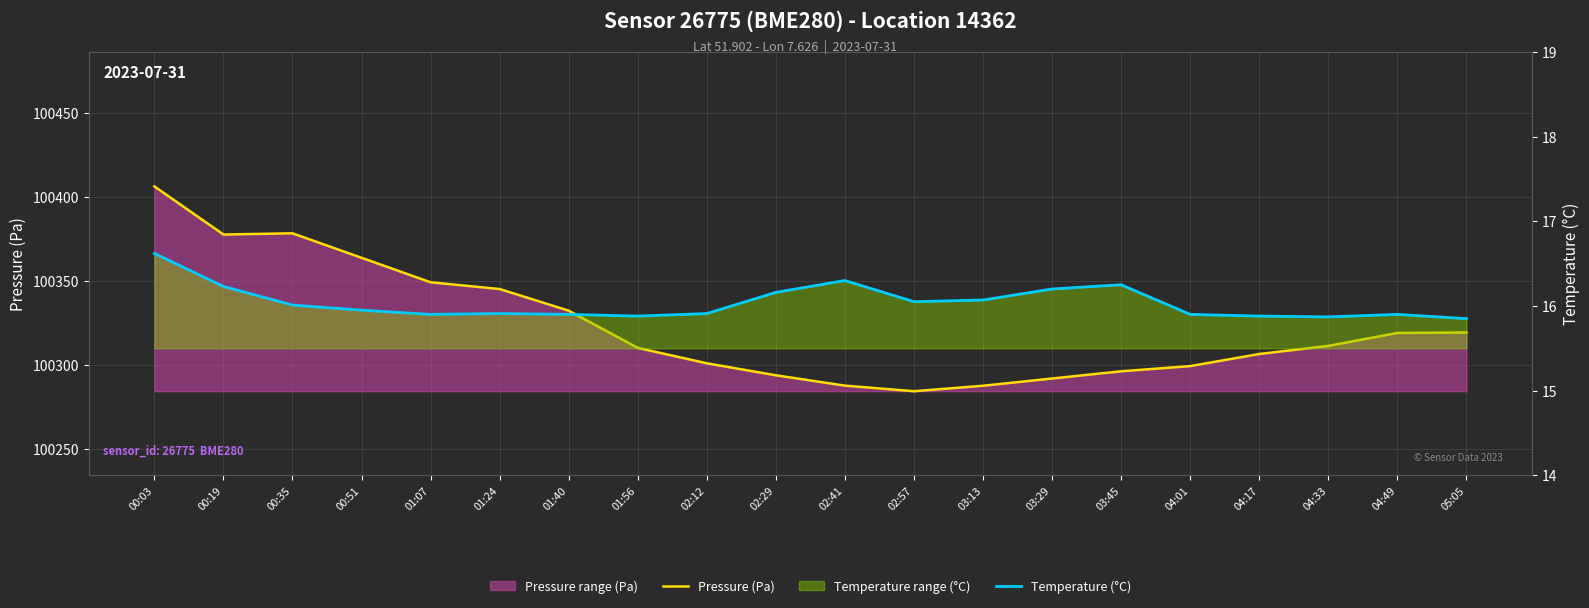

Which has a higher value, 04:33 or 02:41?

04:33